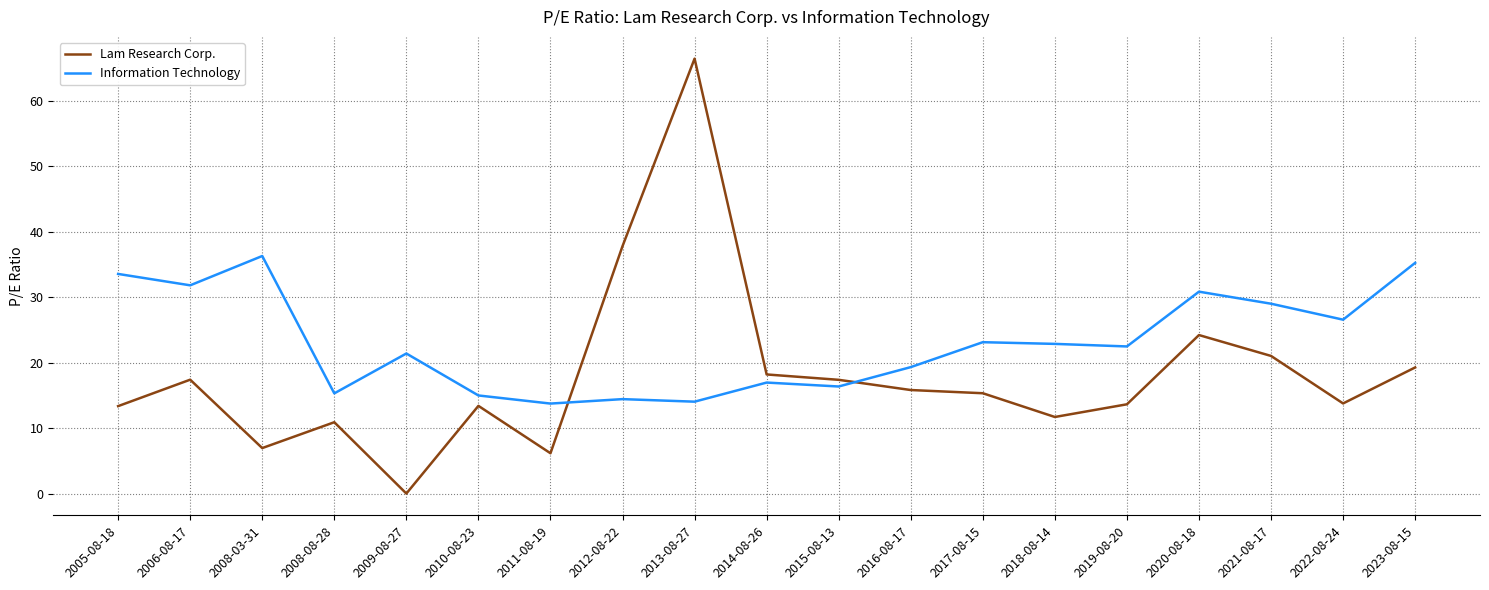

What position from the right is 2020-08-18?

4